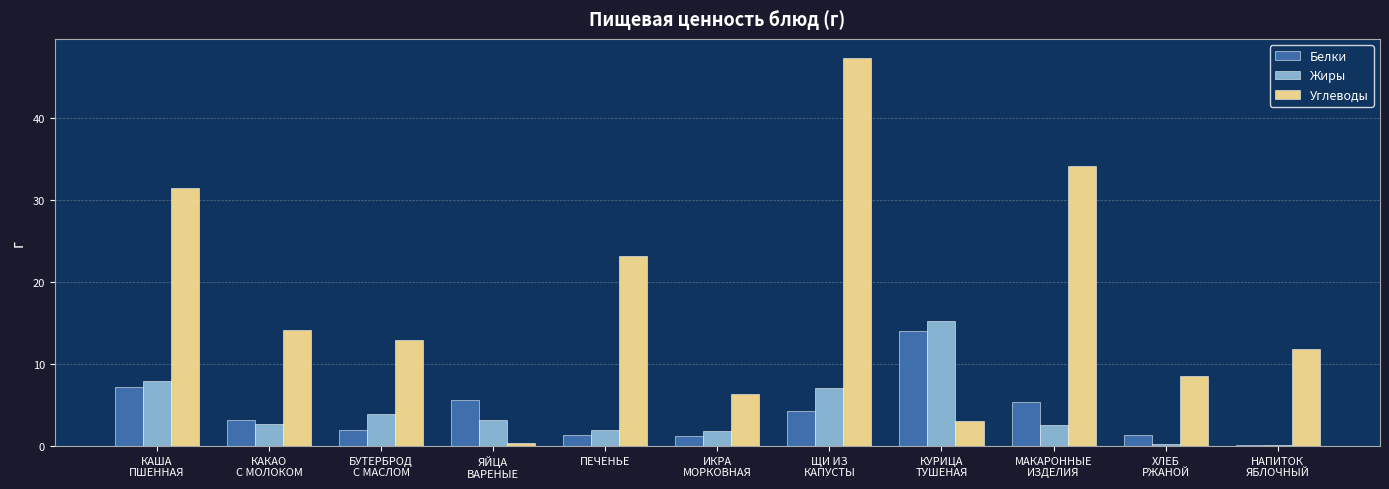

Which series has the largest total across all categories?

Углеводы